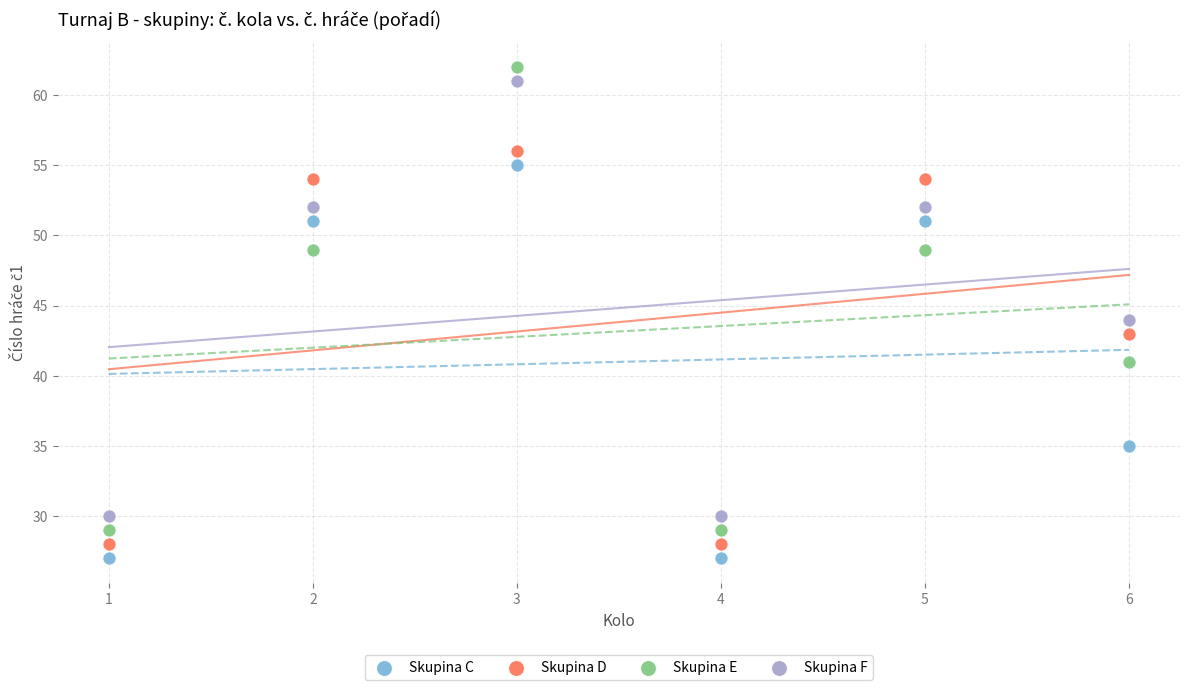

Across all data points, what is the range of X values (max minus min)?

5